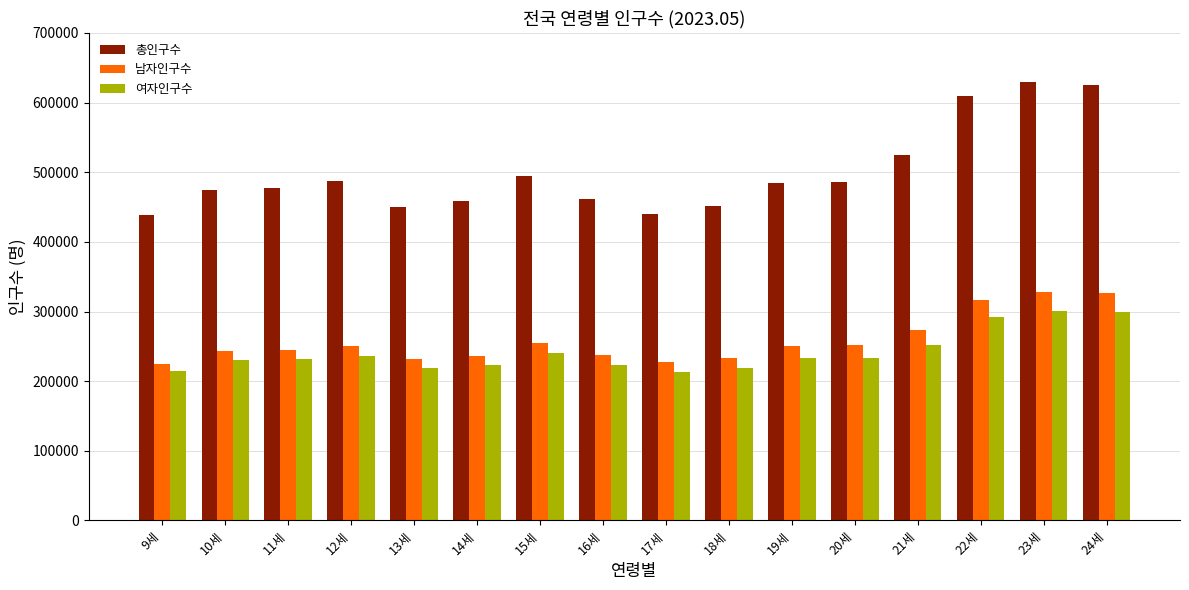

The 여자인구수 series shows 301287 at 23세. True or false?

True